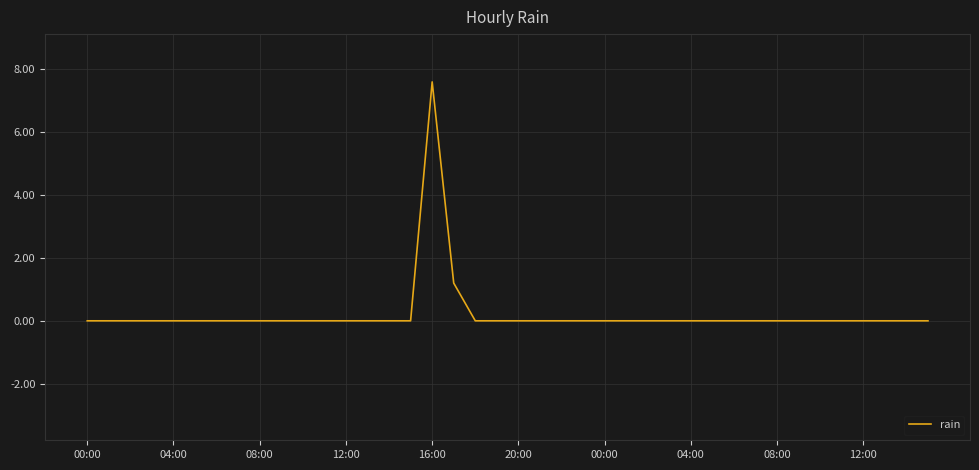

What is the difference between the maximum and minimum values?

7.6